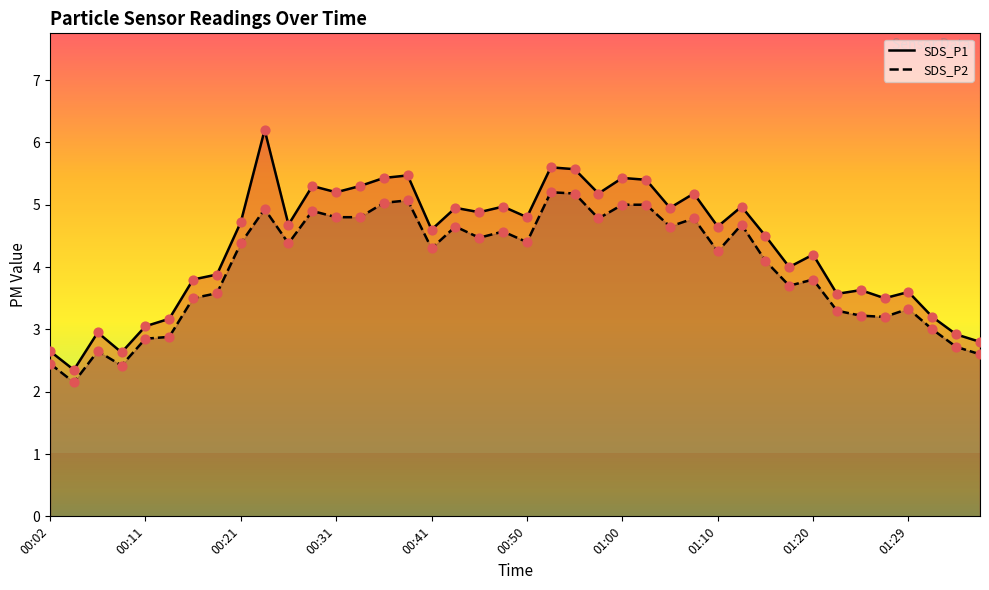

Which series has the largest total across all categories?

SDS_P1